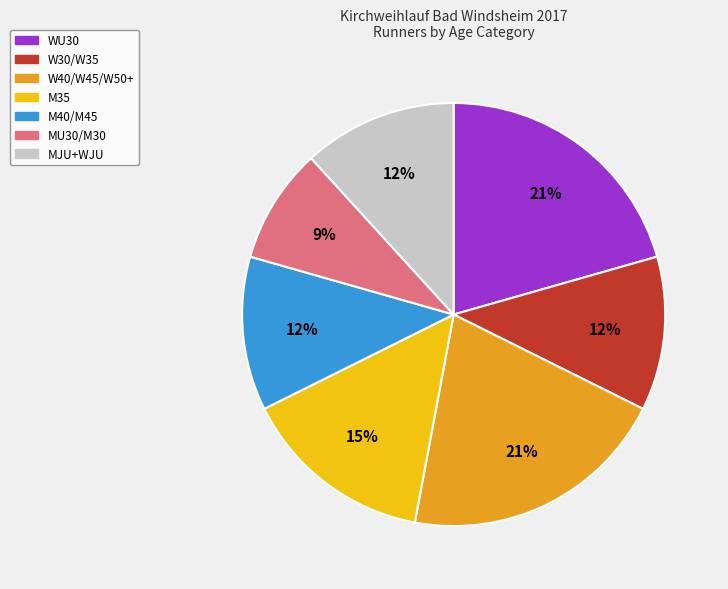

To the nearest percent, what is the average slice percentage?

14%